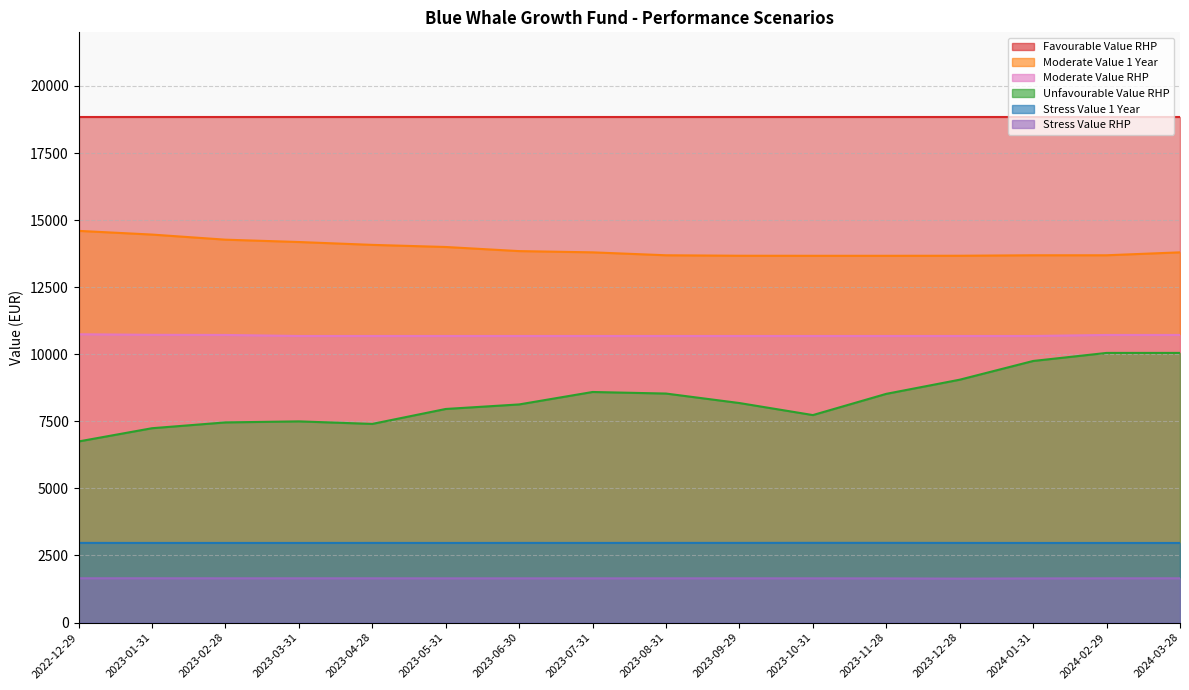

Which series has the largest range (max minus min)?

Unfavourable Value RHP